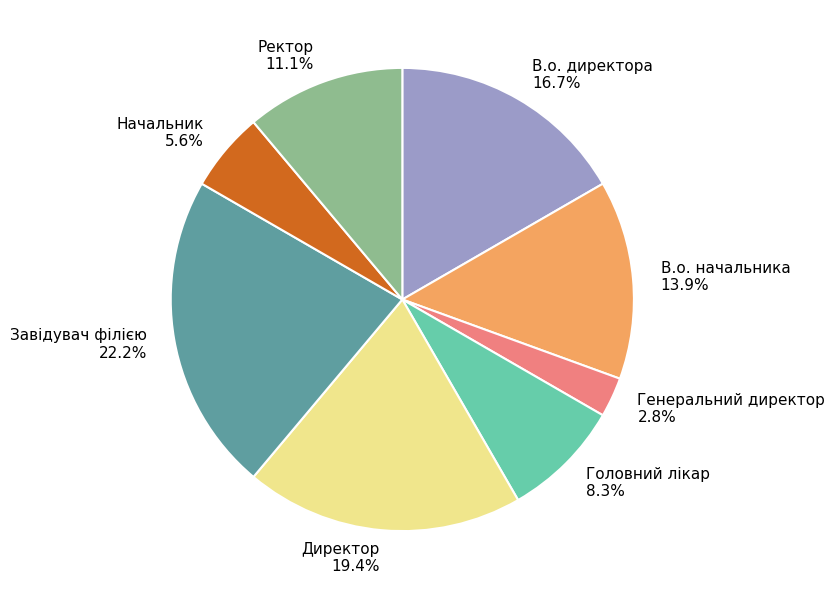

Combined, what portion of the pie is В.о. начальника and Завідувач філією?

36.1%